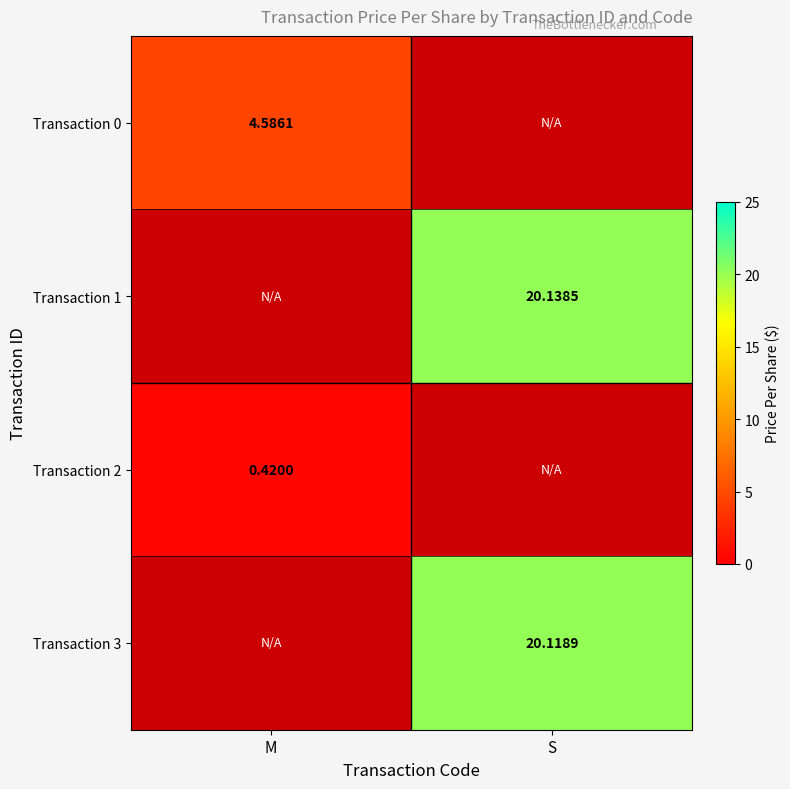

What is the total value across all series at M?

5.0